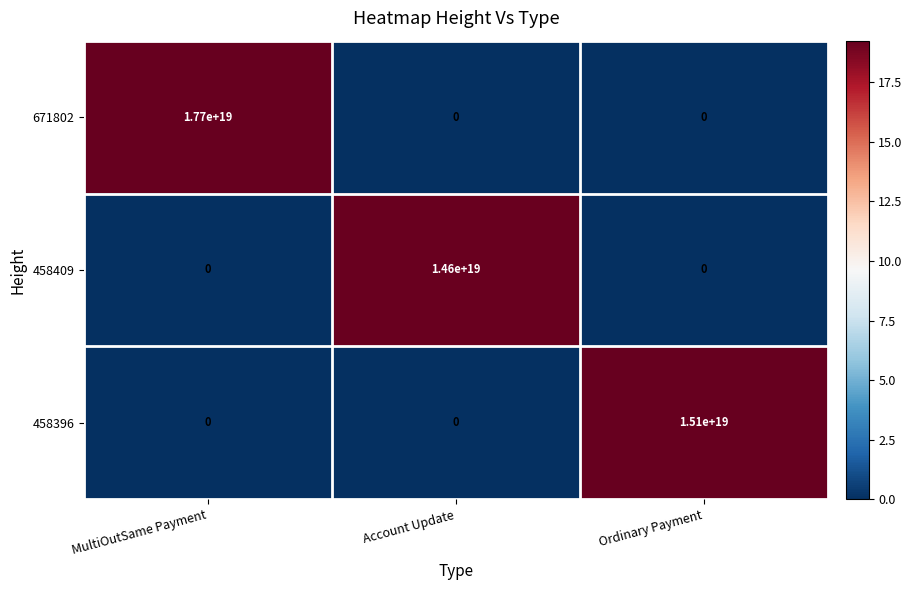

Which series has the largest total across all categories?

671802